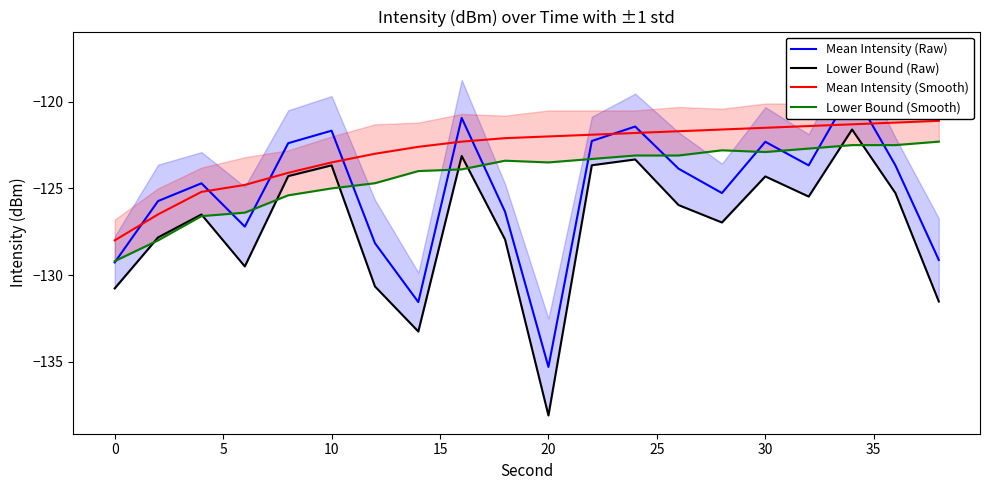

What is the value of the Lower Bound (Raw) point at the 4th from the left?

-129.5